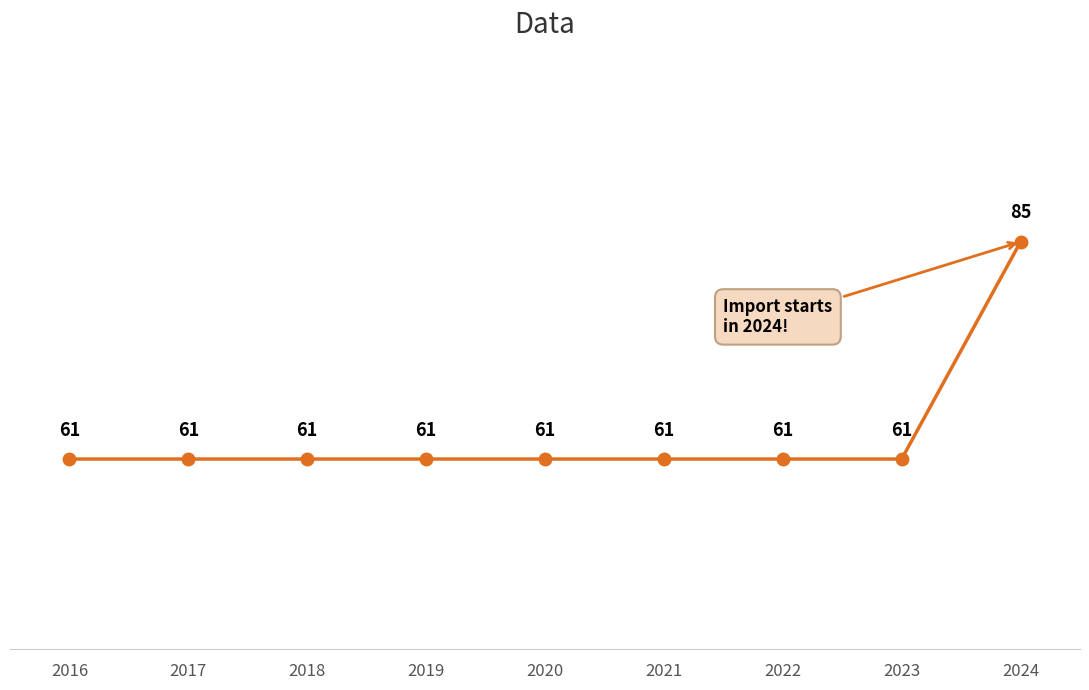

Approximately how many times larger is the value at 2024 compared to 2021?

1.4